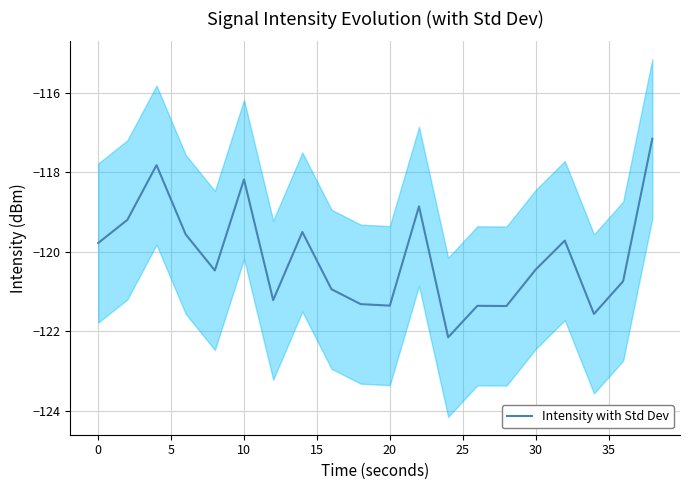

What is the maximum value shown in the chart?

-117.2